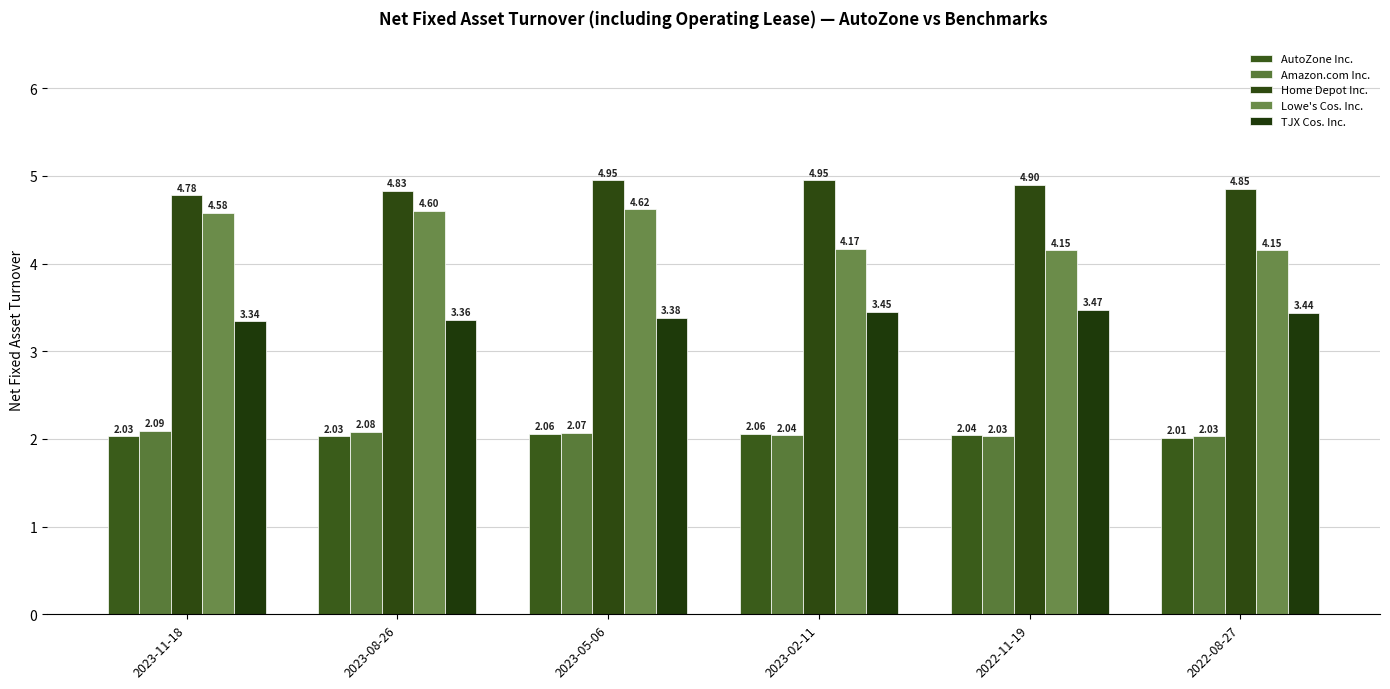

Which series has the largest range (max minus min)?

Lowe's Cos. Inc.